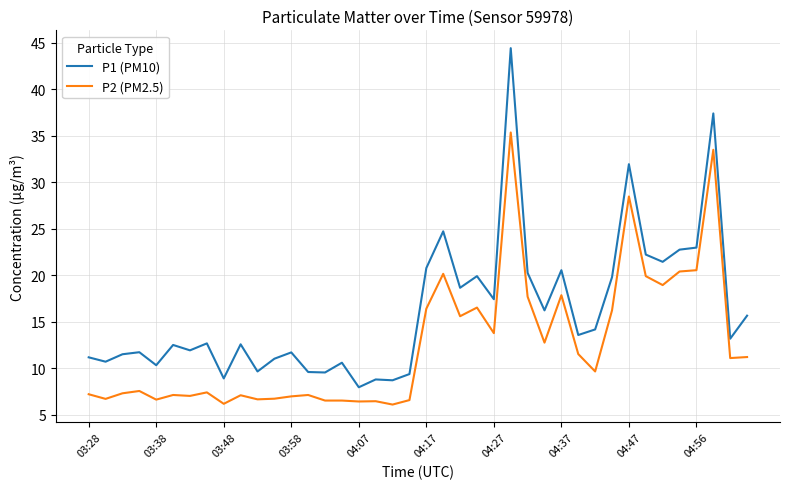

Which series has the widest spread of values?

P1 (PM10)